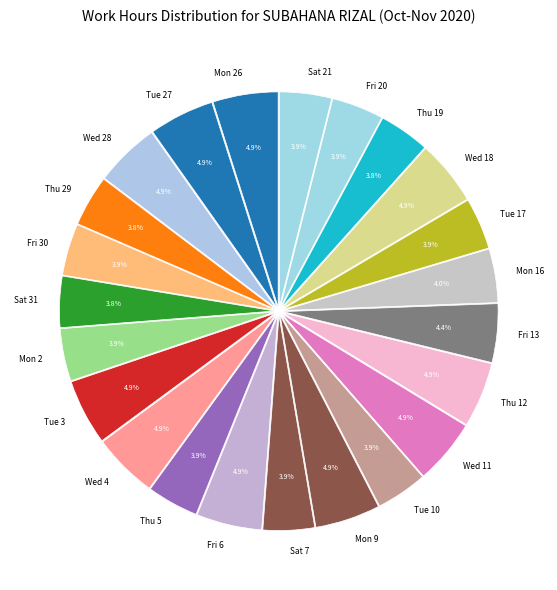

True or false: Thu 5 accounts for 4% of the total.

True